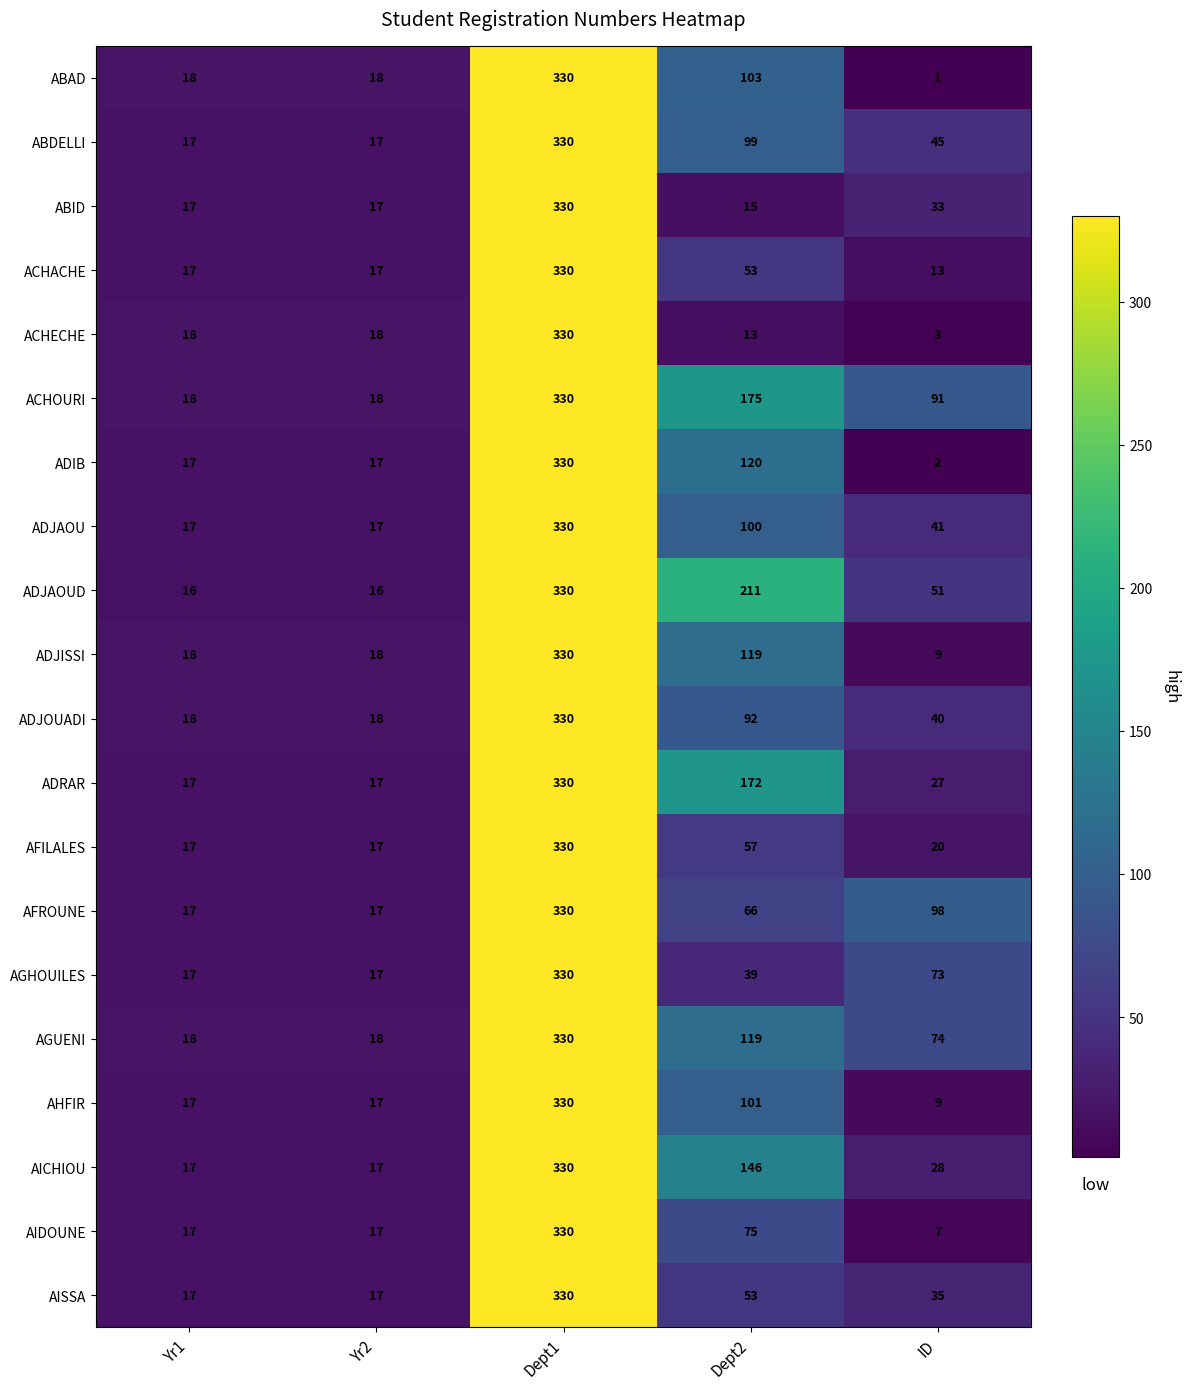

Which series has the widest spread of values?

ABAD